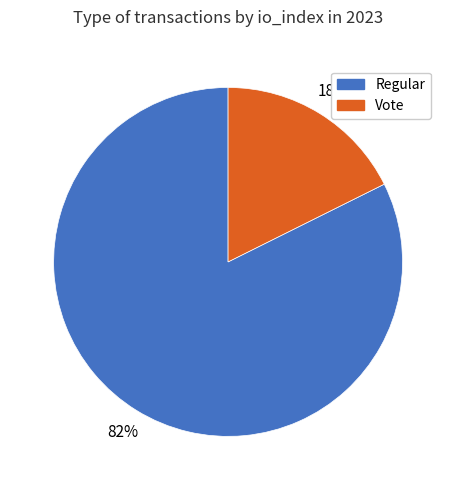

Is it true that Vote is 6% of the pie?

False